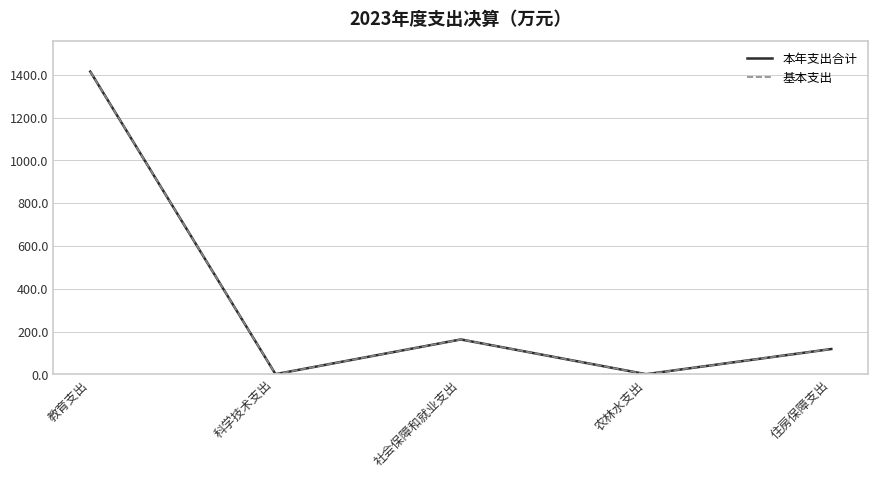

What is the label of the 4th point from the right?

科学技术支出